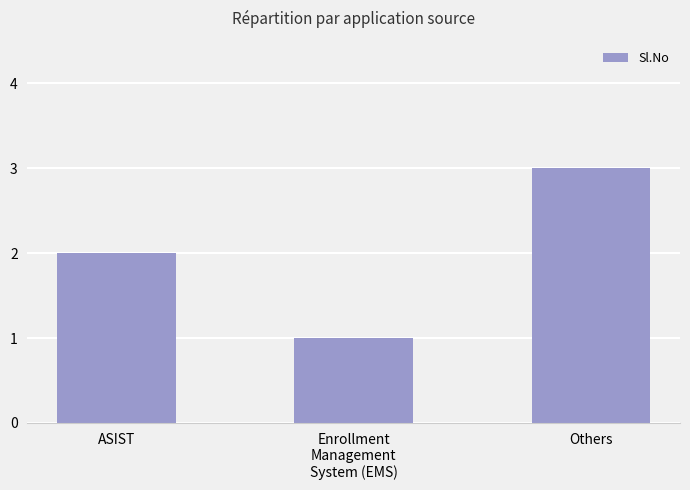

What is the change in value from ASIST to Enrollment
Management
System (EMS)?

-1